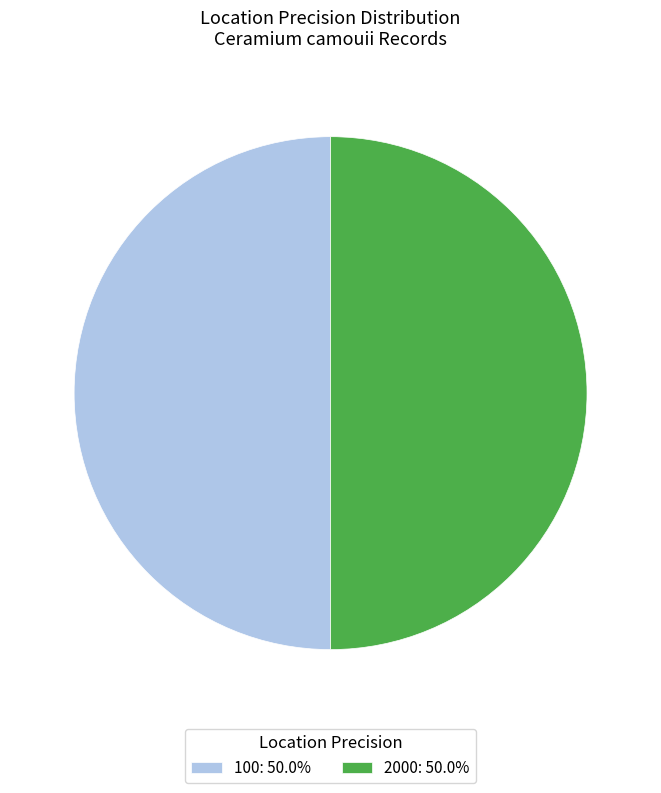

Do 2000: 50.0% and 100: 50.0% together represent more than half of the pie?

Yes